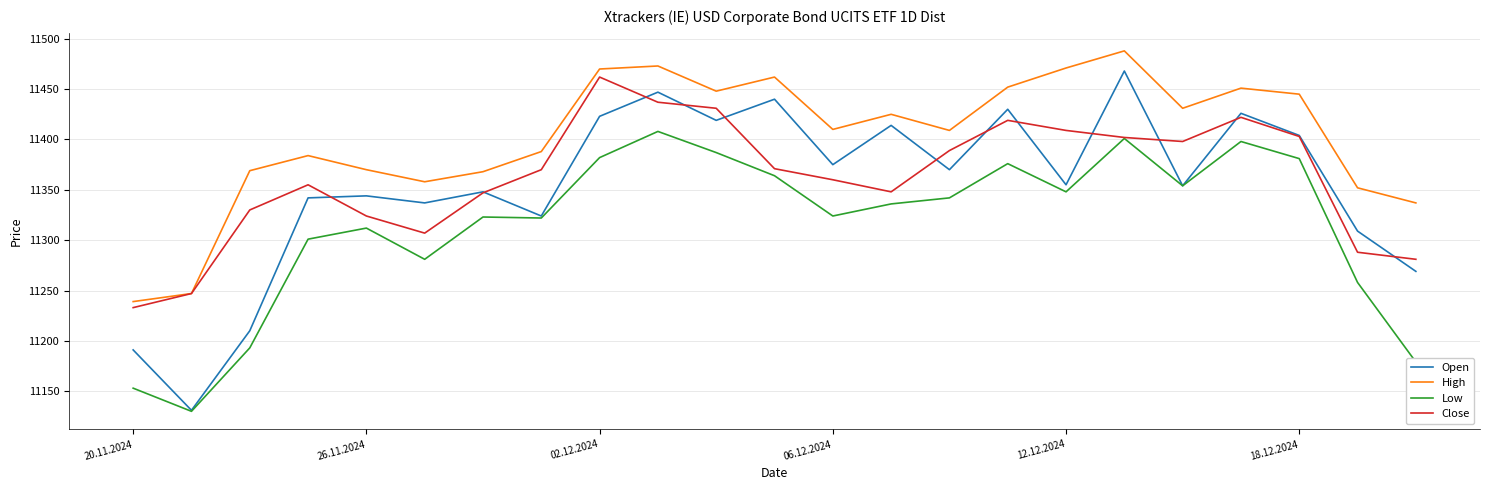

True or false: Open and High intersect in this chart.

False